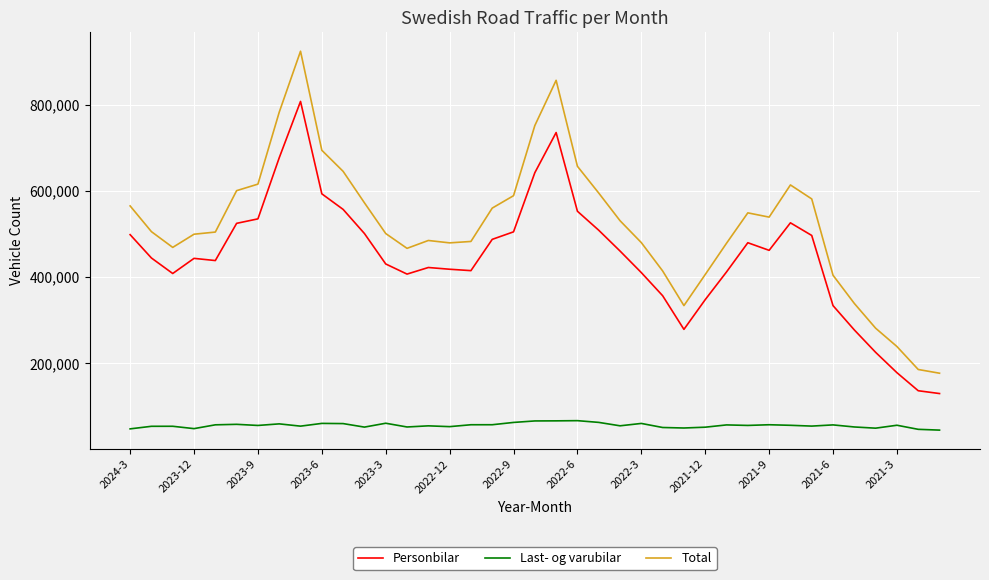

What is the difference between the maximum and minimum values in the Last- og varubilar series?

21926